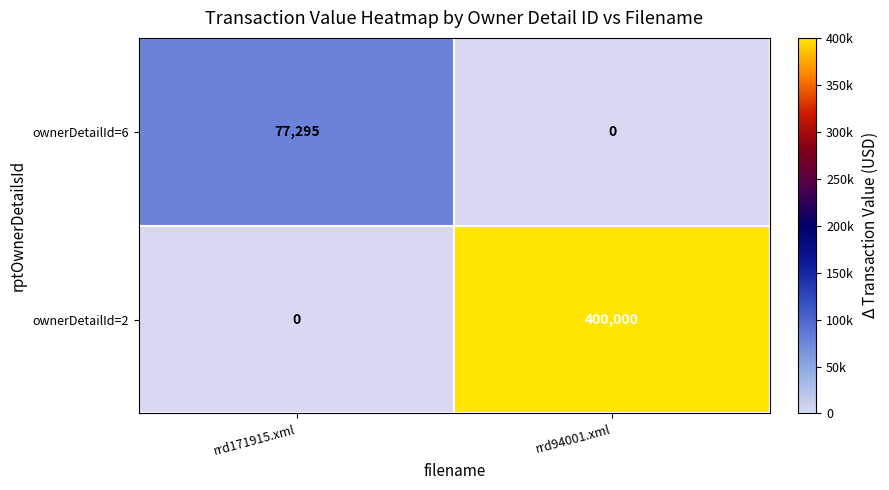

At which label is ownerDetailId=6 closest to 38647?

rrd94001.xml